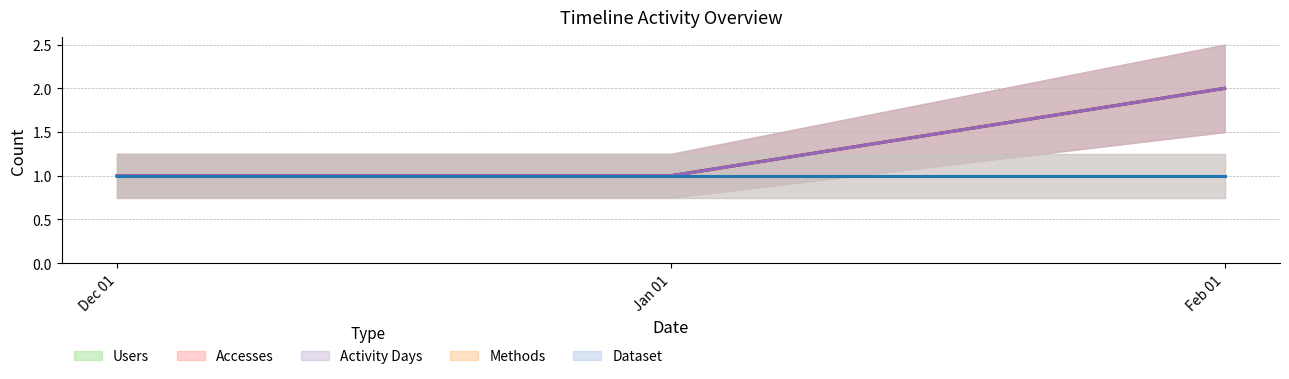

What is the sum of the Users values at Jan 01 and Feb 01?

3